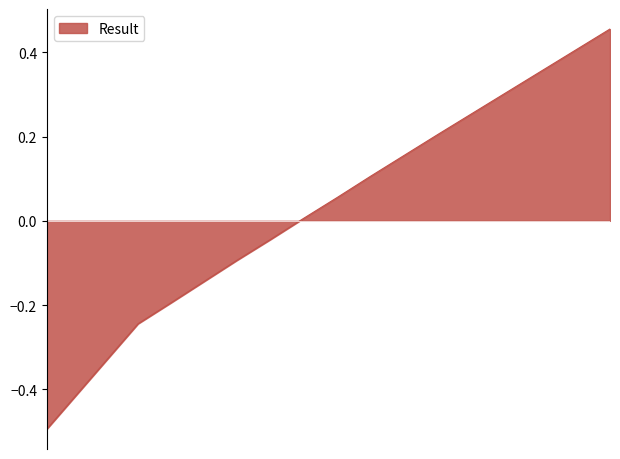

What is the smallest value displayed?

-0.5